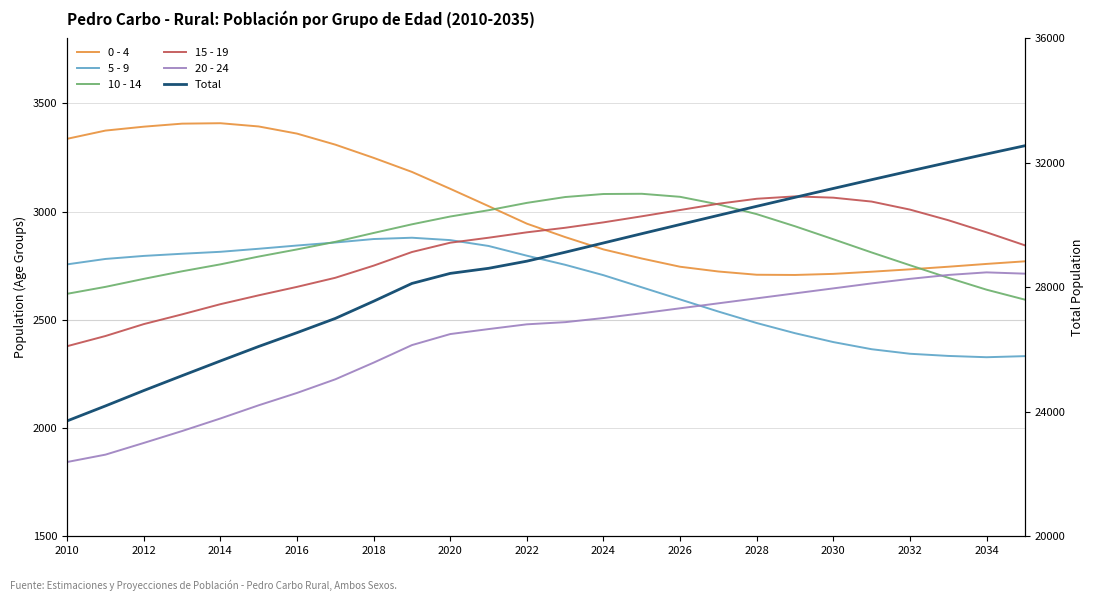

True or false: Total and 5 - 9 cross at least once.

False